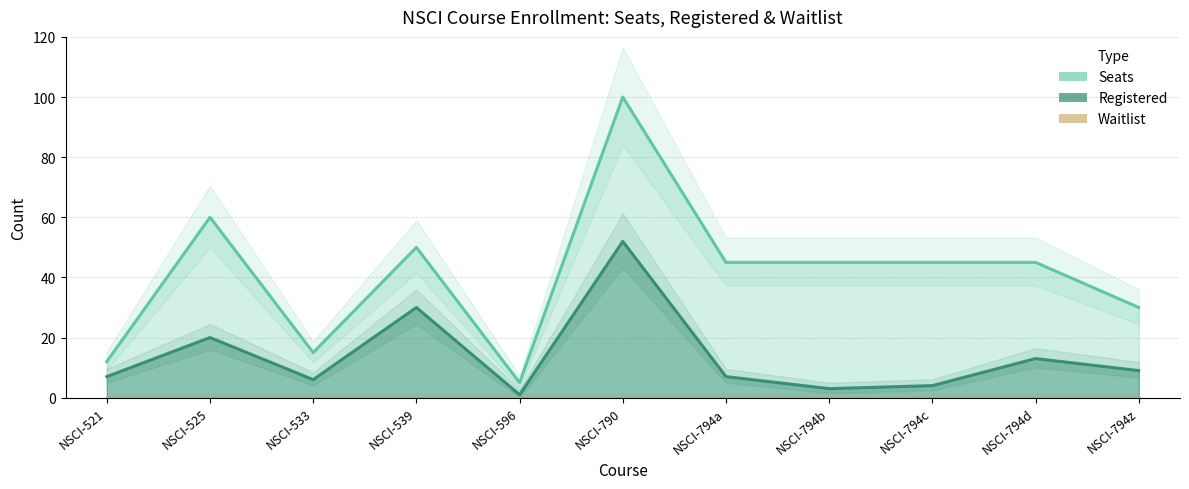

Which series has the largest range (max minus min)?

Seats